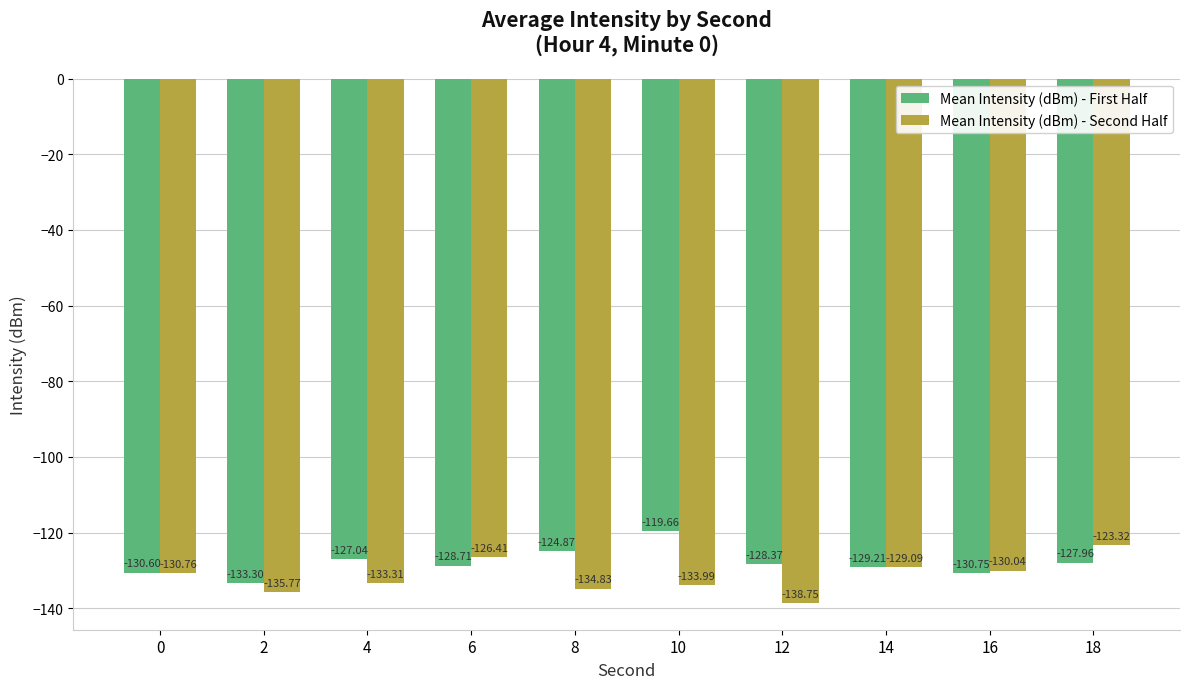

What is the difference between the maximum and minimum values in the Mean Intensity (dBm) - First Half series?

13.6